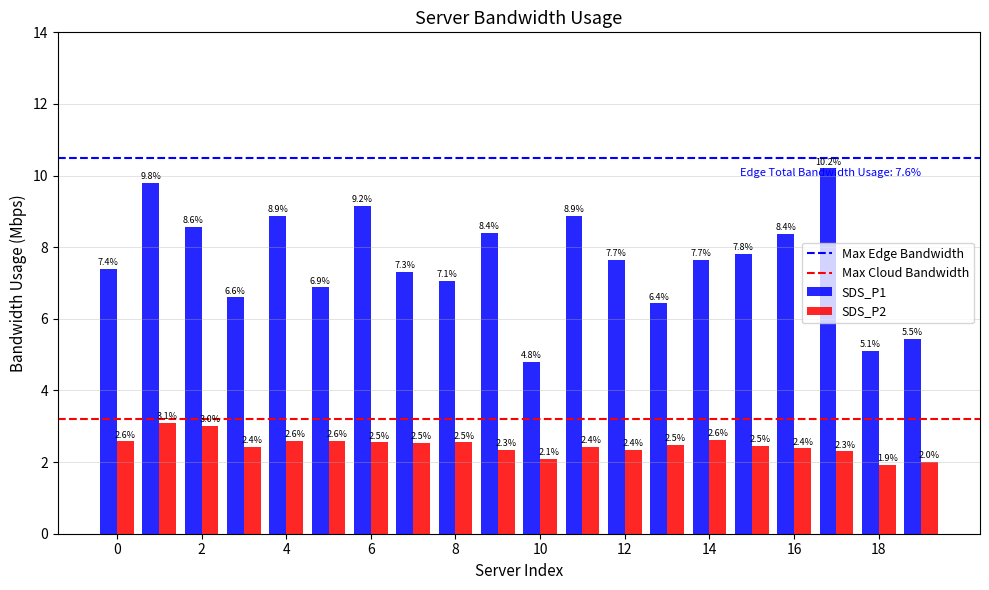

List the series in order of their peak value, lowest first.

SDS_P2, SDS_P1